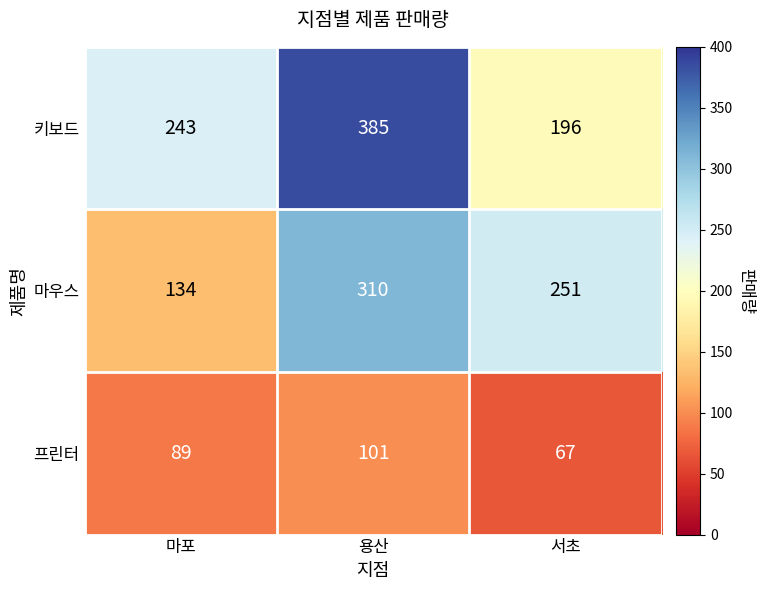

Reading left to right, extract all data points from this chart.

키보드: 마포=243	용산=385	서초=196
마우스: 마포=134	용산=310	서초=251
프린터: 마포=89	용산=101	서초=67